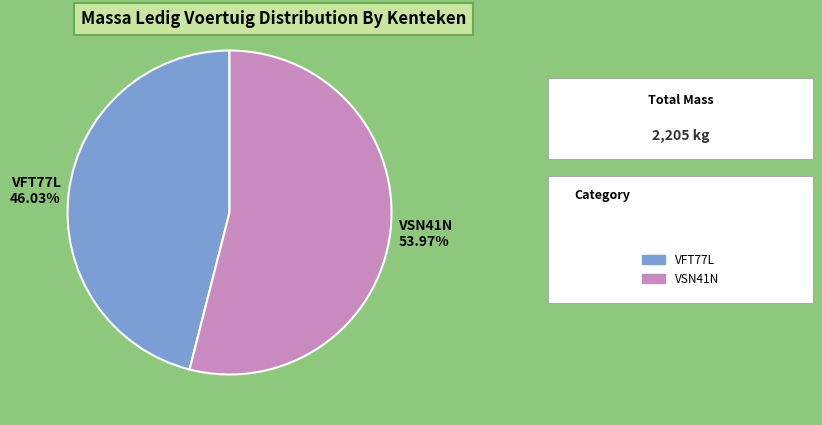

To the nearest percent, what percentage of the pie is VFT77L?

46%